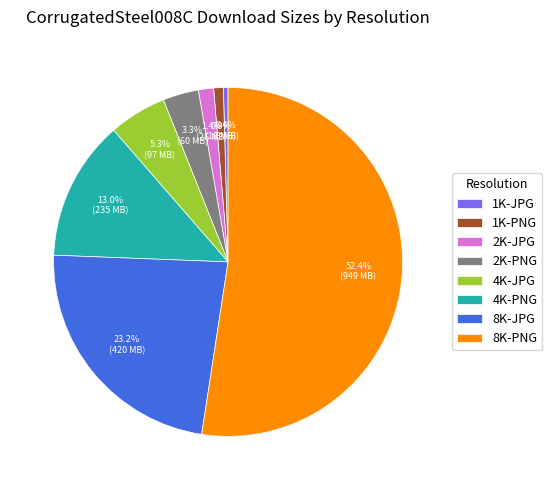

How many slices are in this pie chart?

8